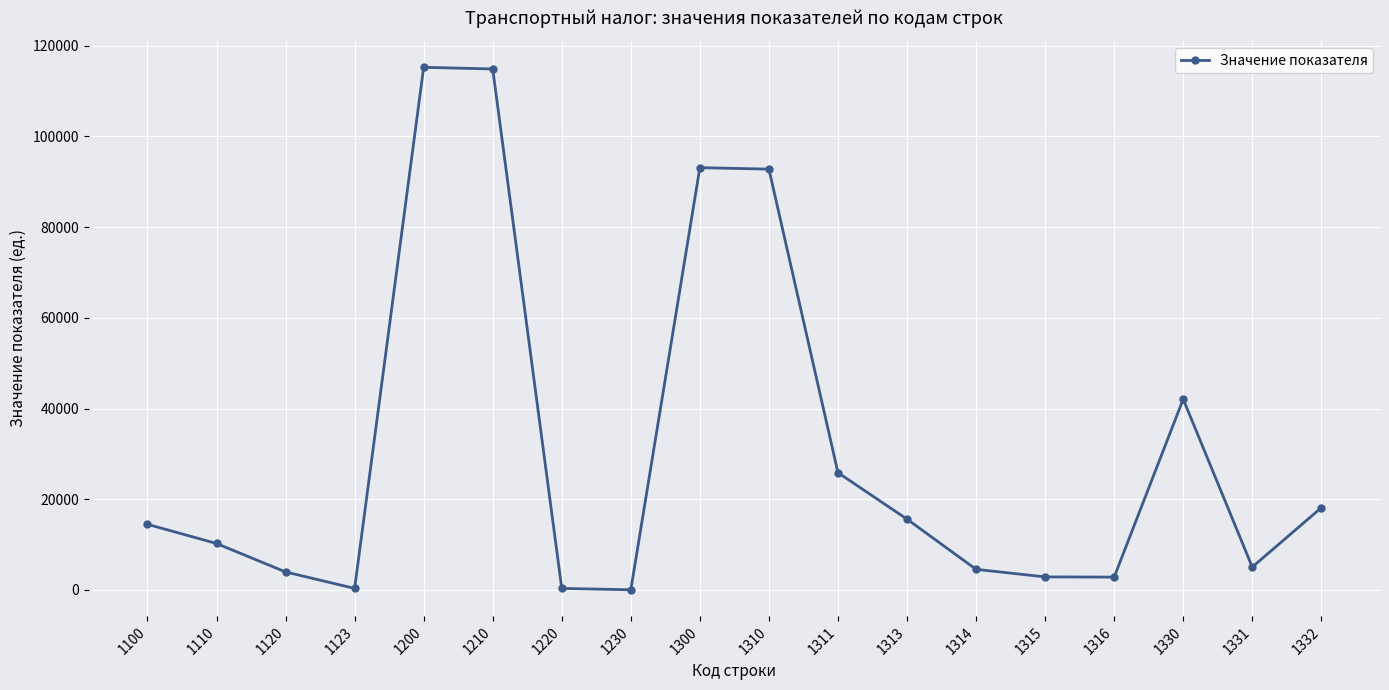

Is it true that the value at 1331 is 5053?

True